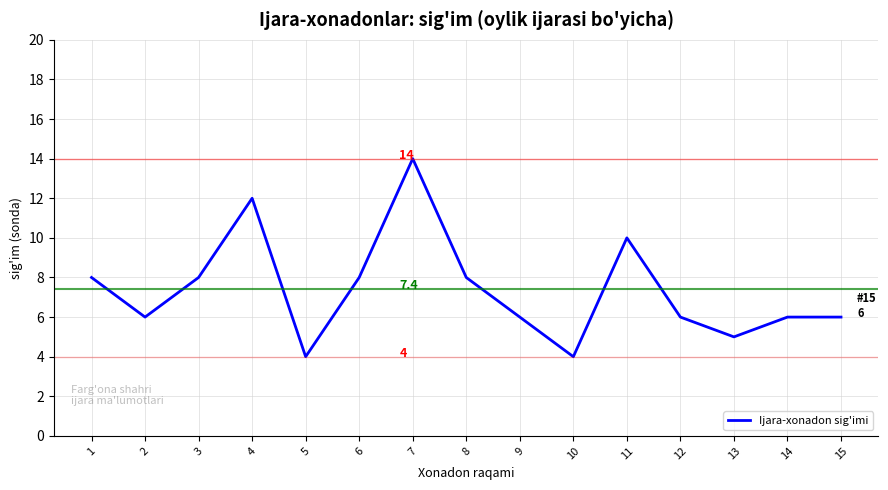

What is the smallest value displayed?

4